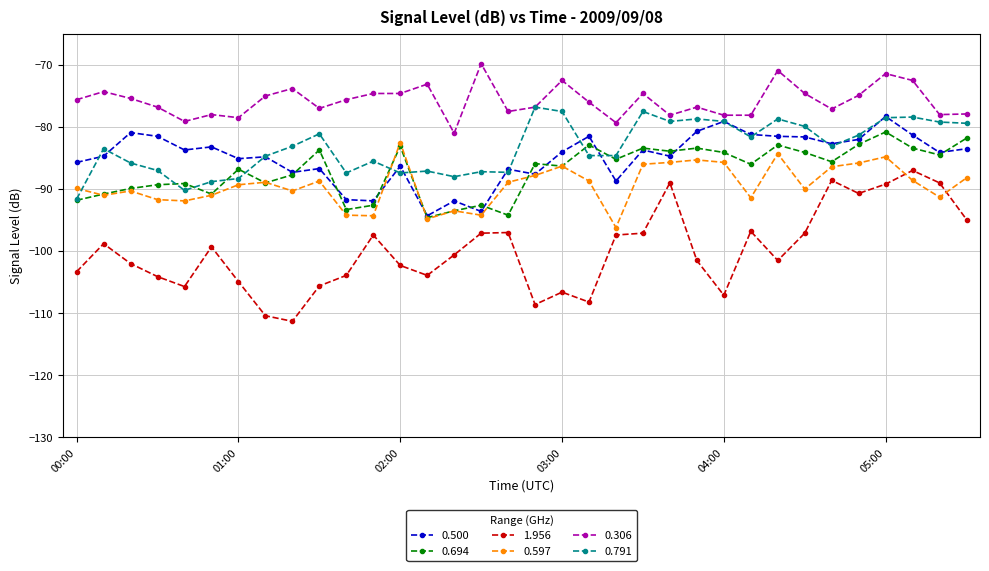

Which series has the largest range (max minus min)?

1.956